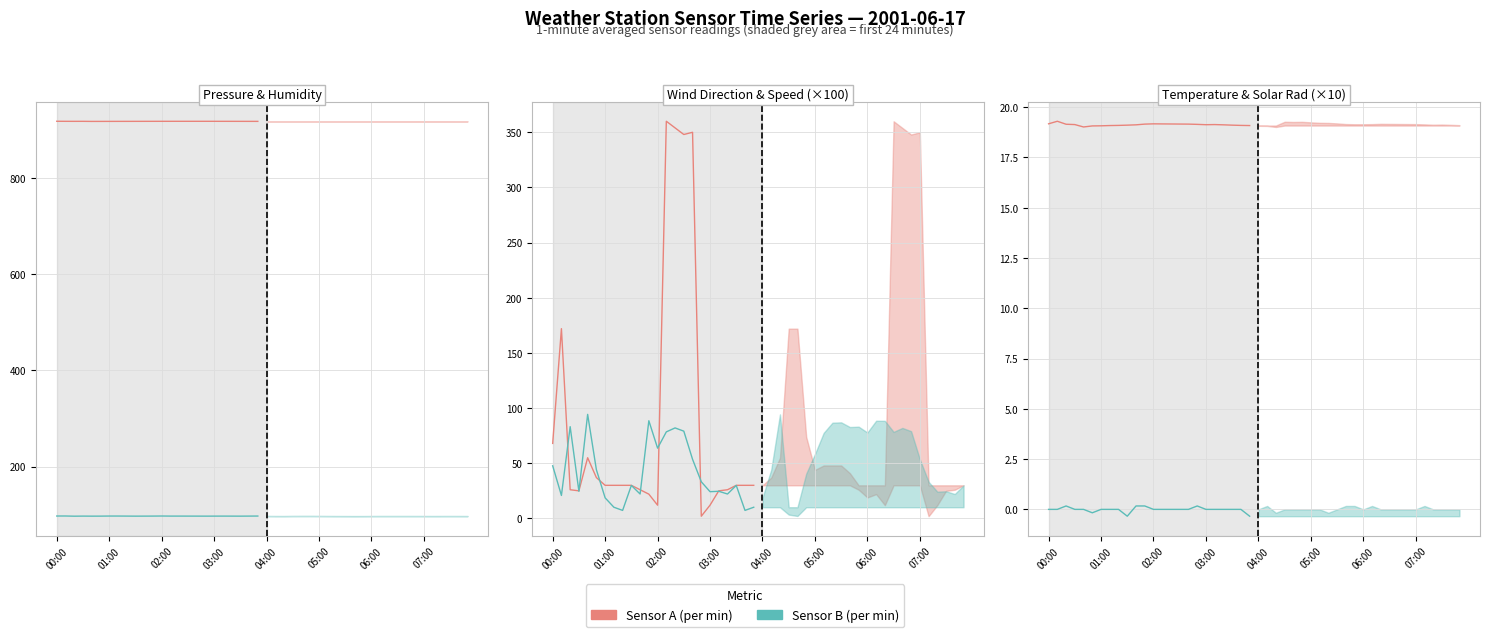

Is it true that Sensor A equals 4.6 at 01:00?

False